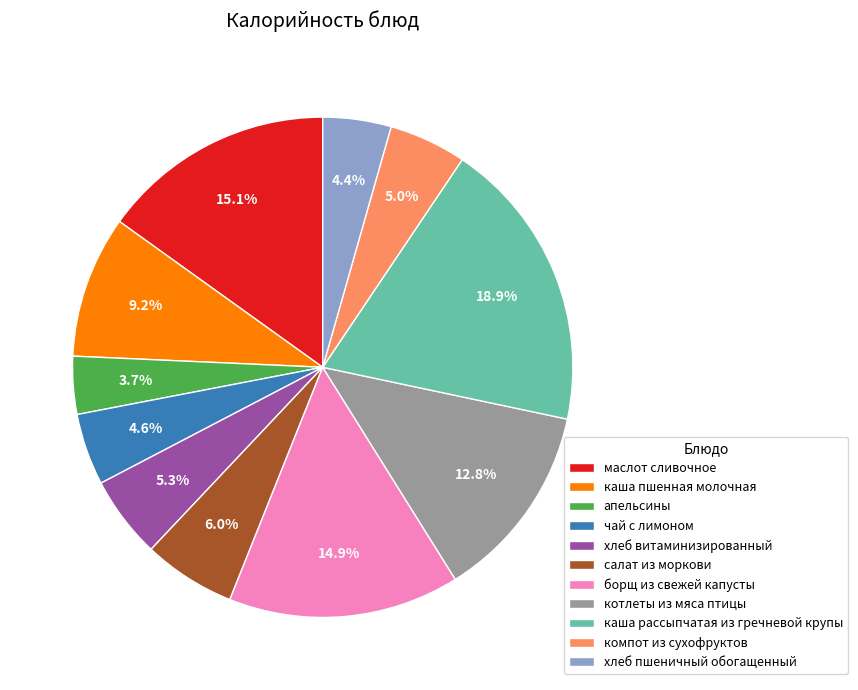

Which slice is the smallest?

апельсины